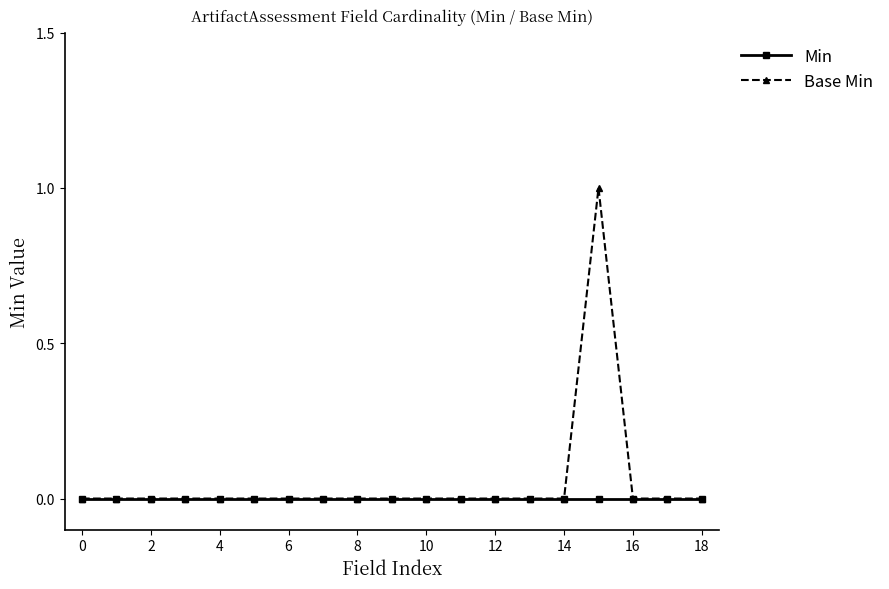

Which series has the widest spread of values?

Base Min